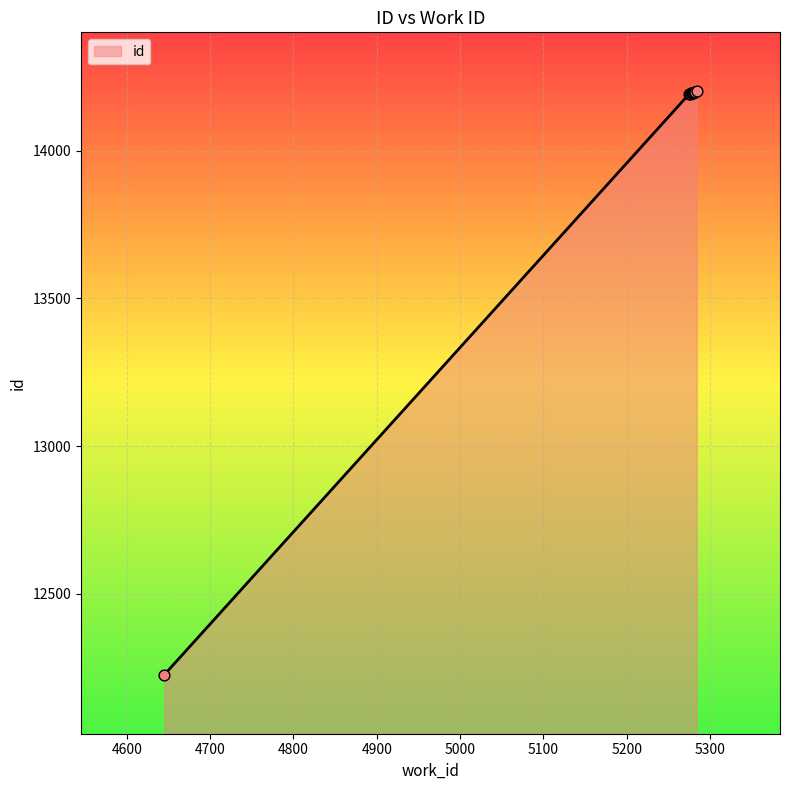

What is the smallest value displayed?

12225